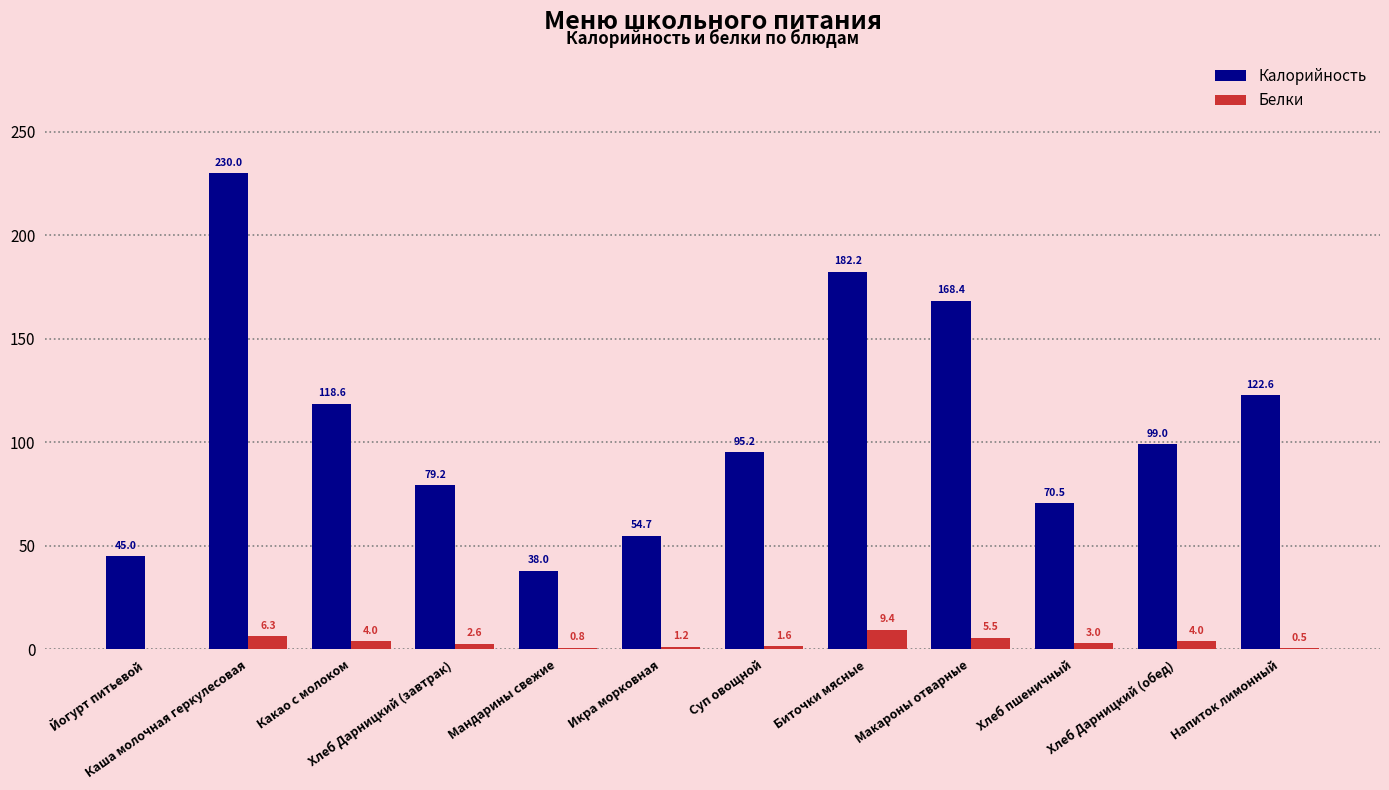

At which category is the sum across all series the highest?

Каша молочная геркулесовая